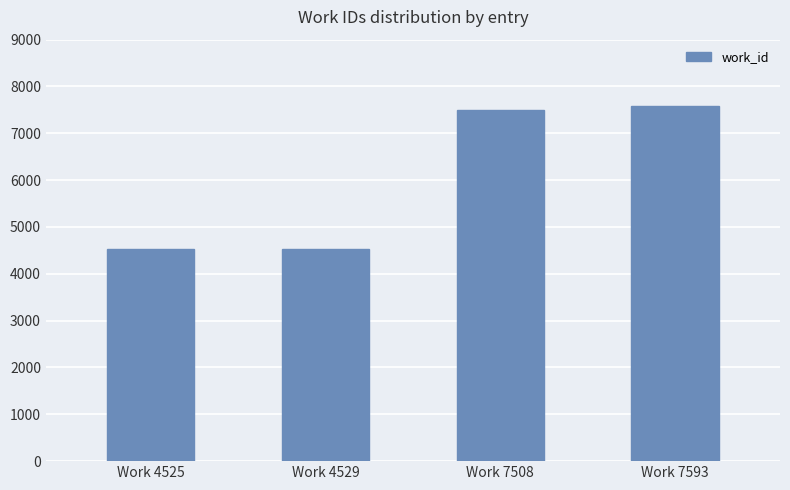

Which has a higher value, Work 7508 or Work 7593?

Work 7593